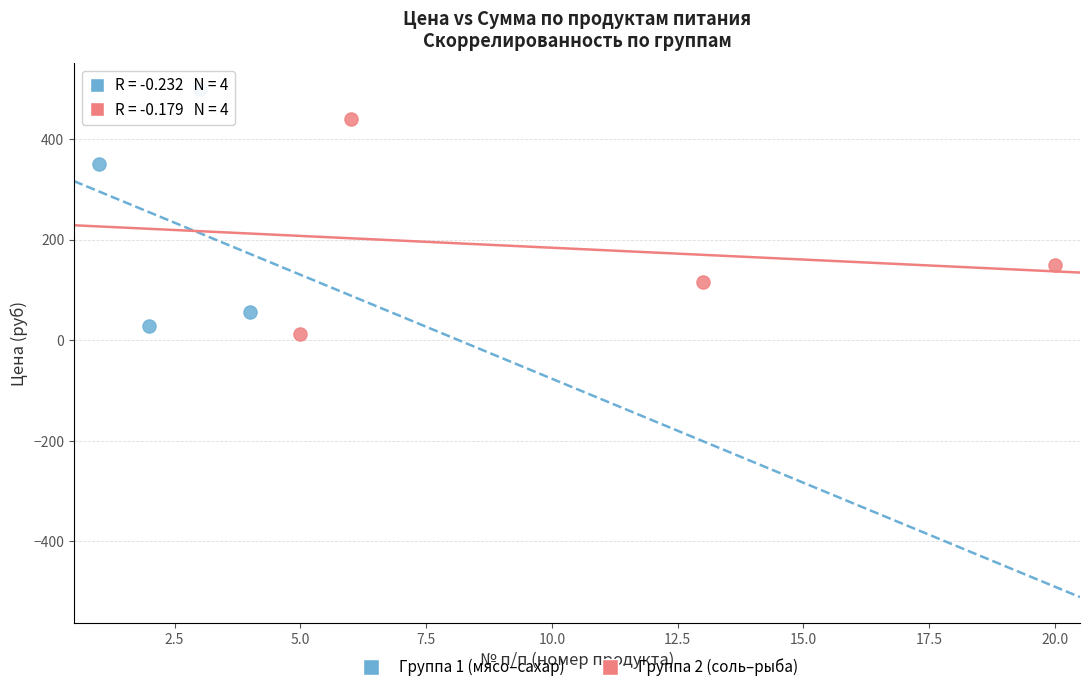

Which series reaches the maximum Y coordinate?

Группа 1 (мясо–сахар)